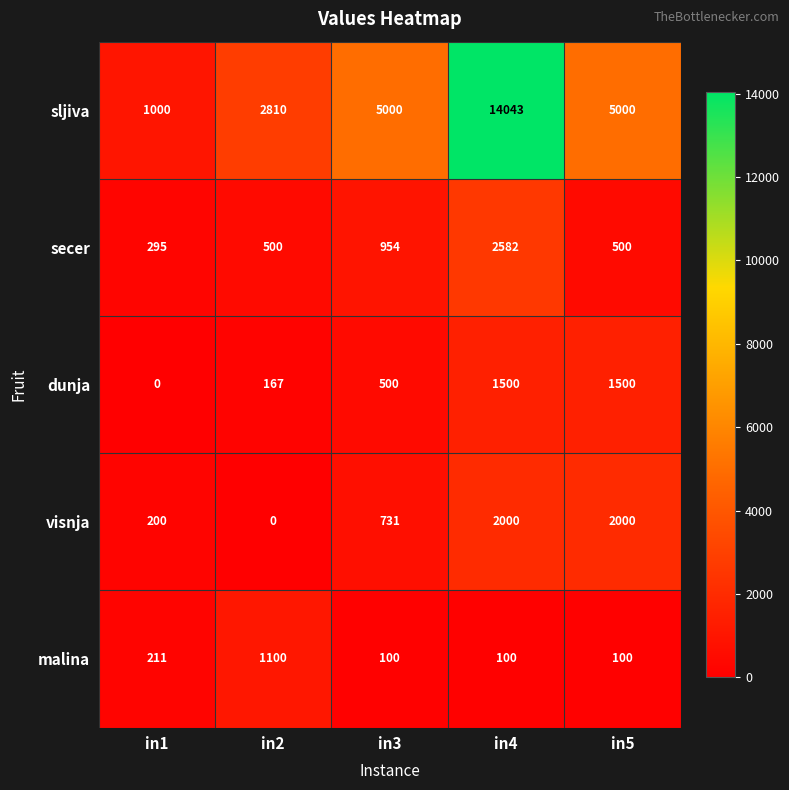

What is the average value of the malina series?

322